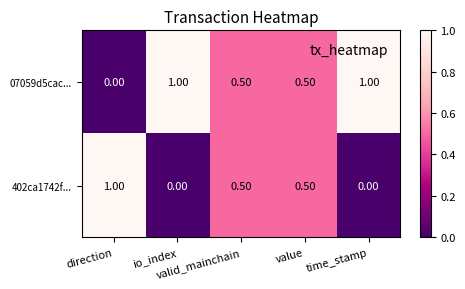

What is the spread (max minus min) of values at direction?

1.0